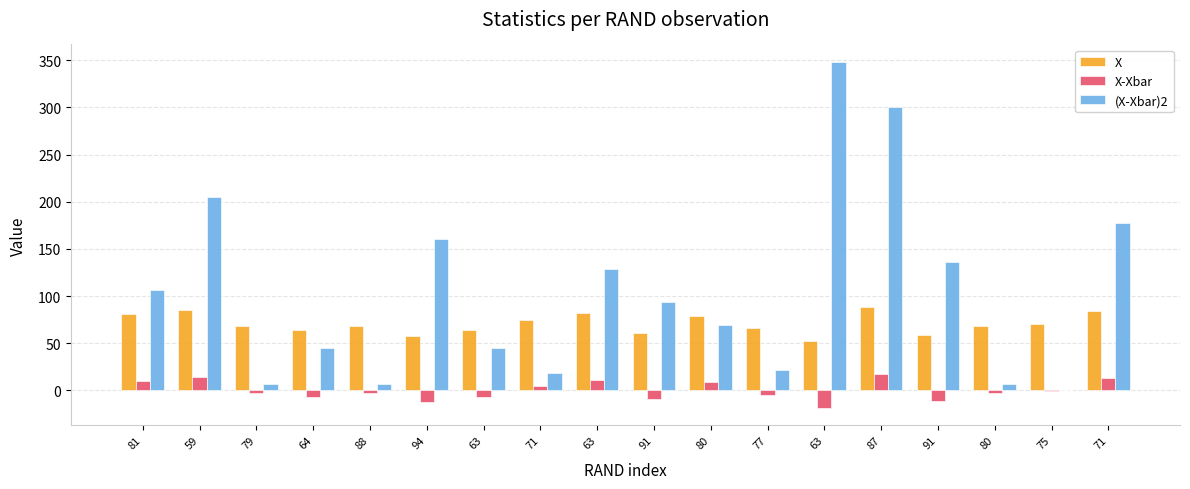

What is the lowest value of the X series?

52.0